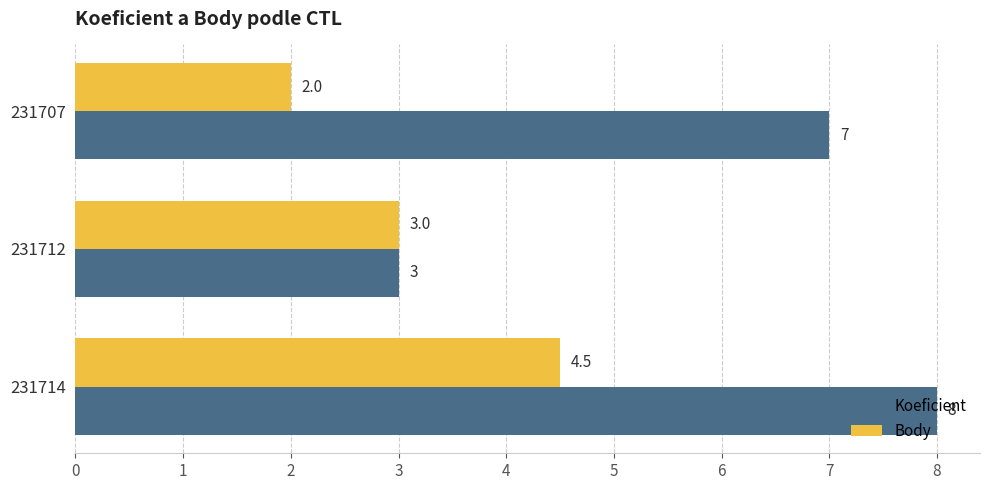

Where is Body nearest to the value 3?

231712